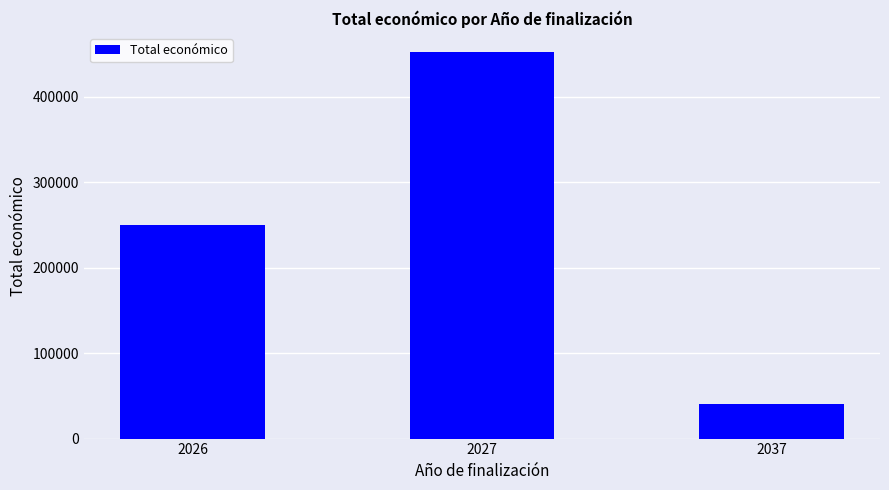

List the labels in order of value, smallest first.

2037, 2026, 2027